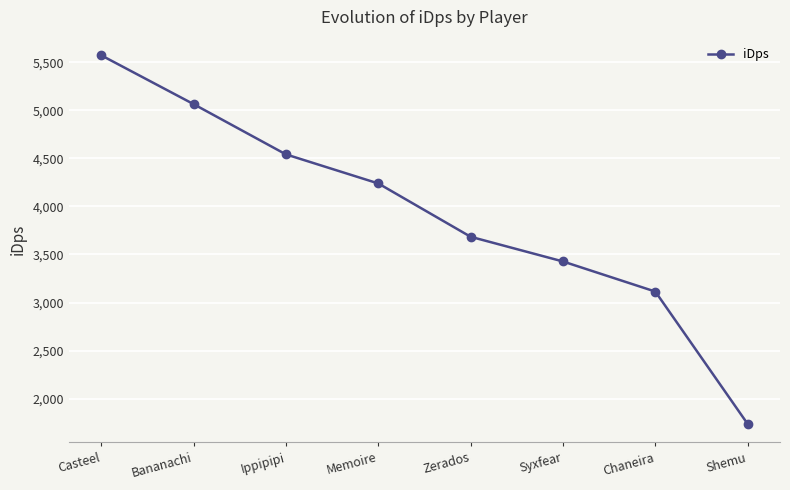

What value does the data have at Shemu?

1736.5